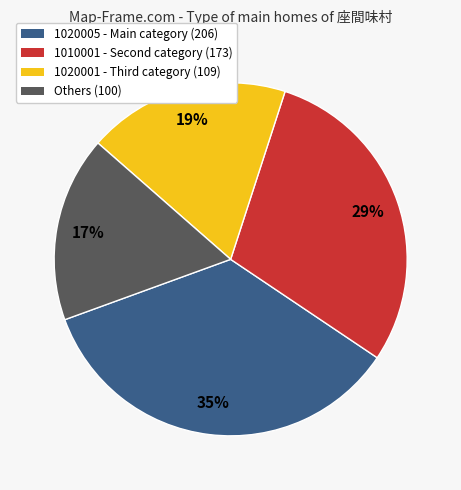

Is there a majority slice in this chart?

No